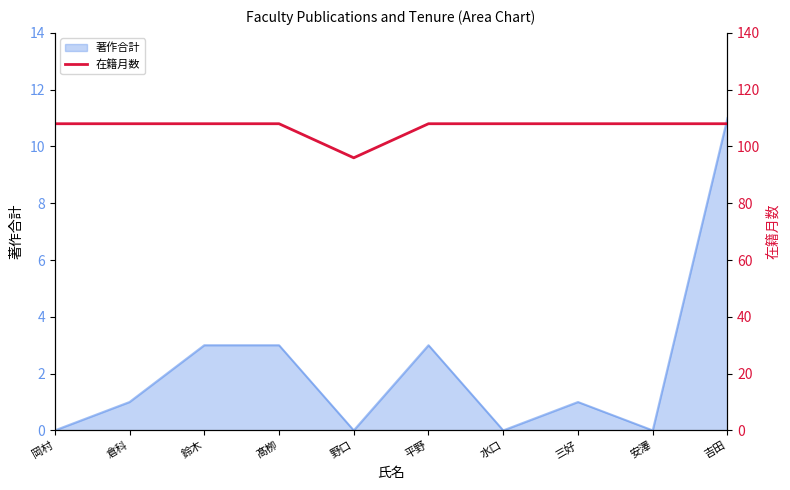

Does the chart display data point markers on the line(s)?

No